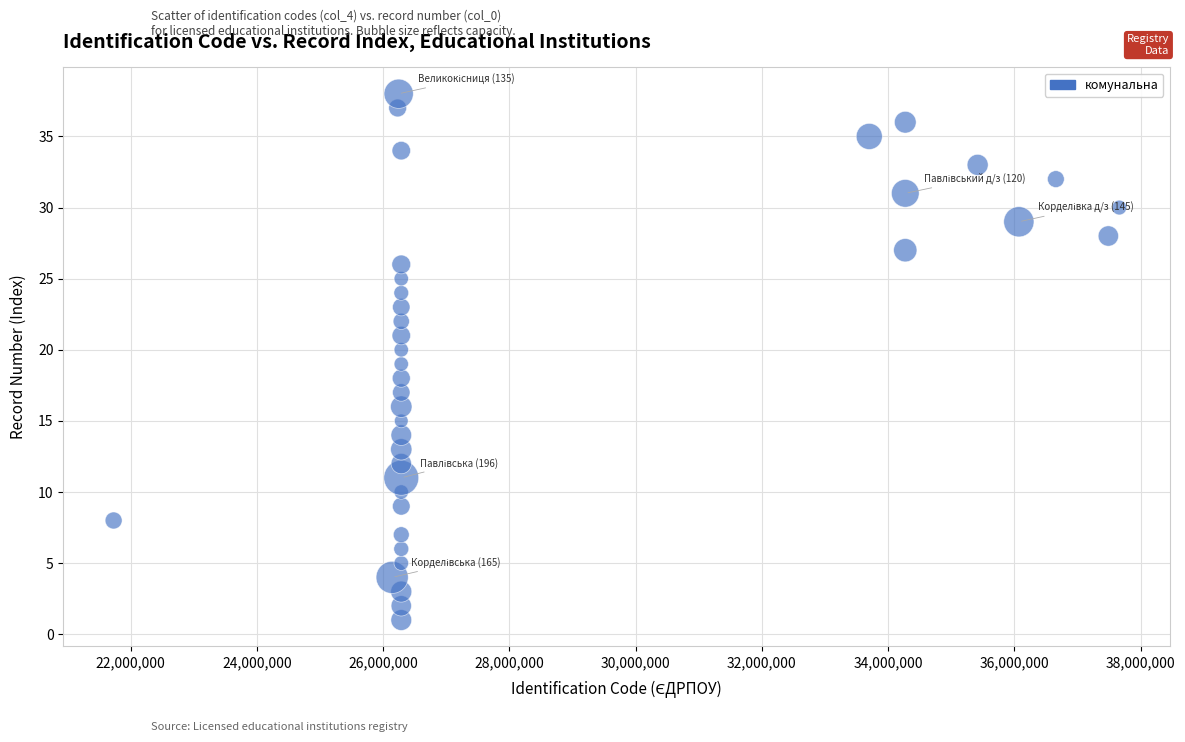

What is the range of X values (max minus min)?

15934233